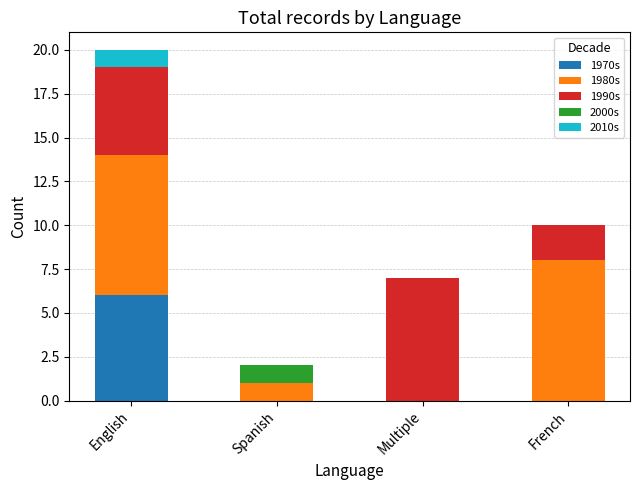

What is the highest value of the 1970s series?

6